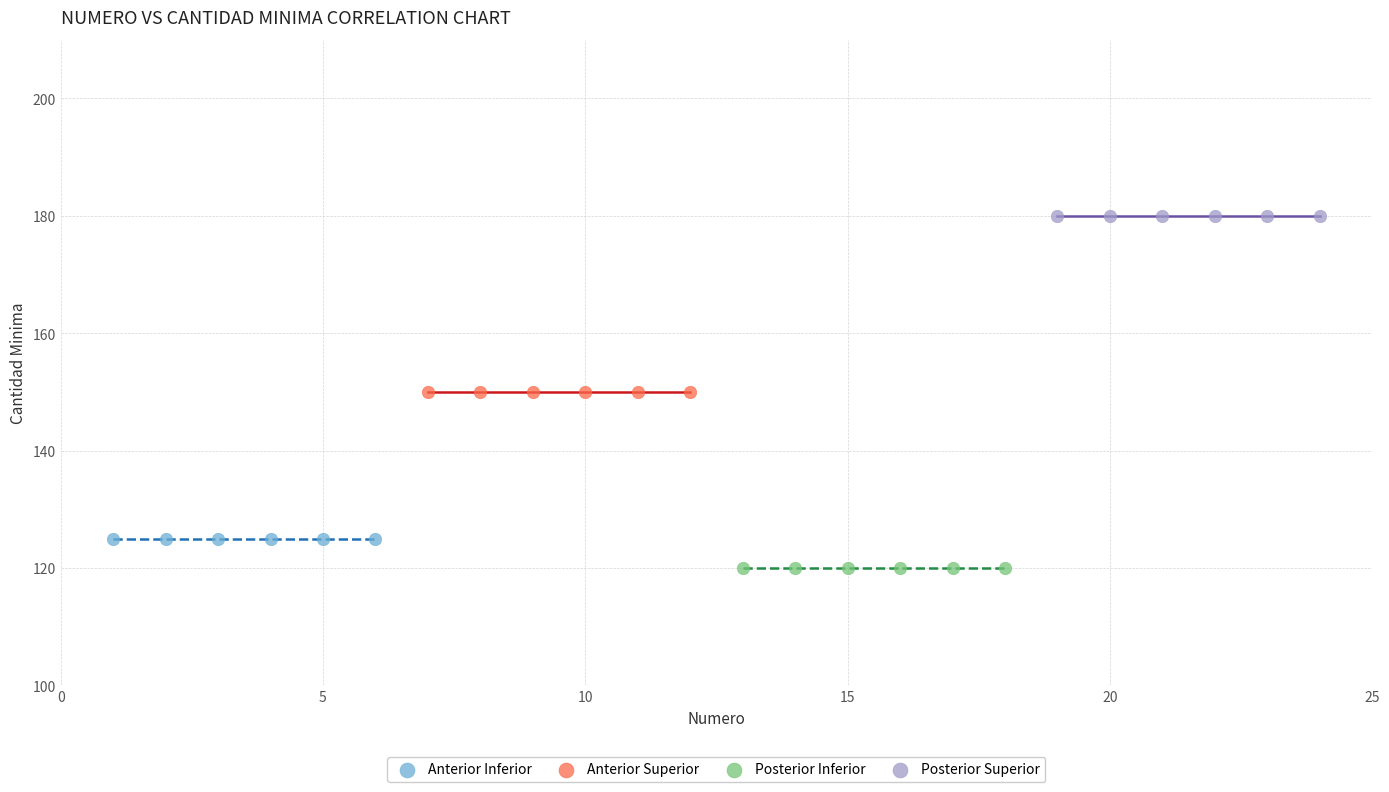

Which series contains the lowest Y value?

Posterior Inferior